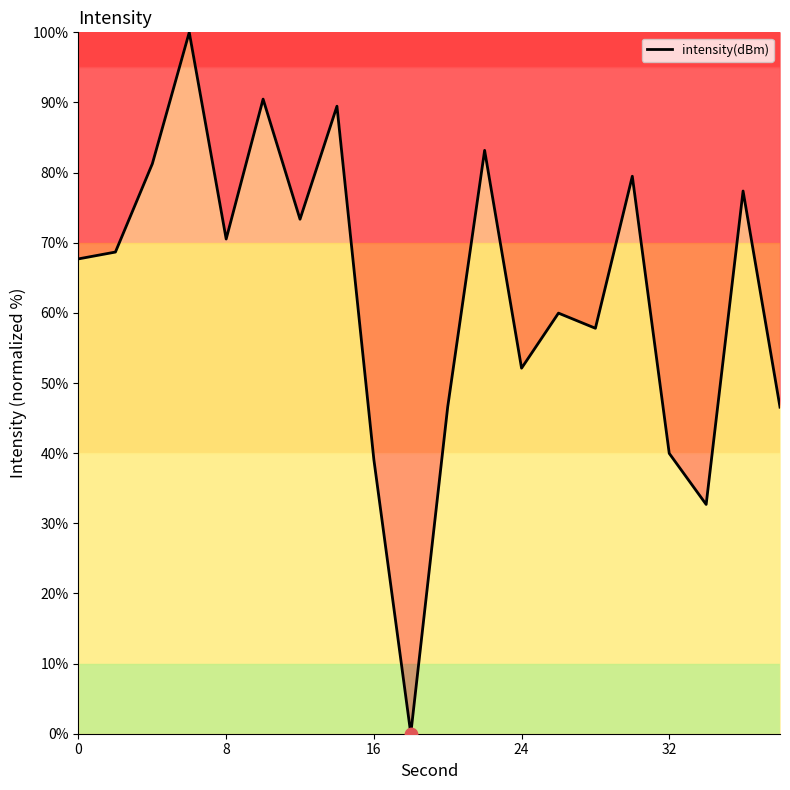

What is the maximum value shown in the chart?

100.0